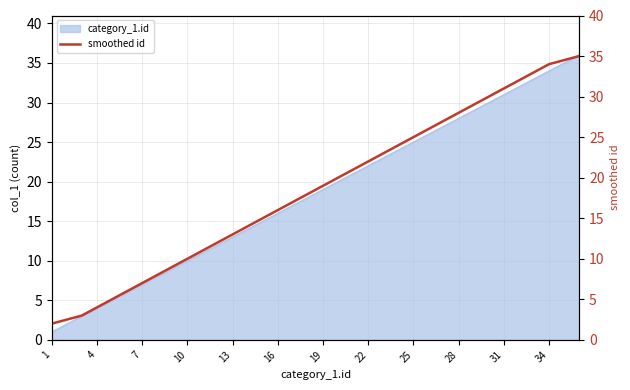

The category_1.id series shows 10 at 31. True or false?

False